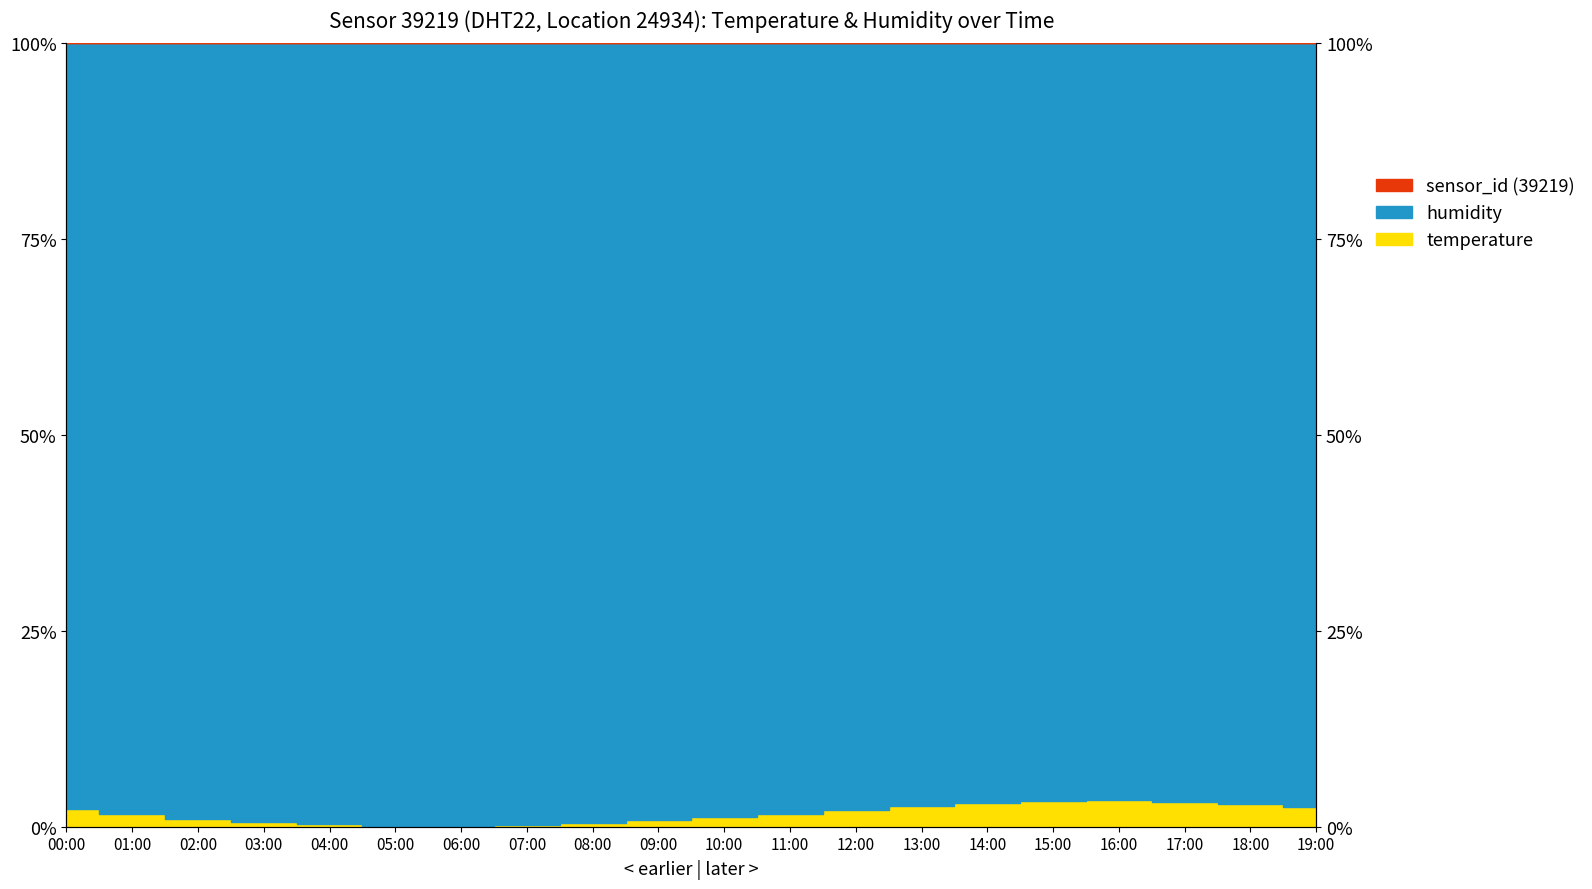

What is the sum of all values?

33.3